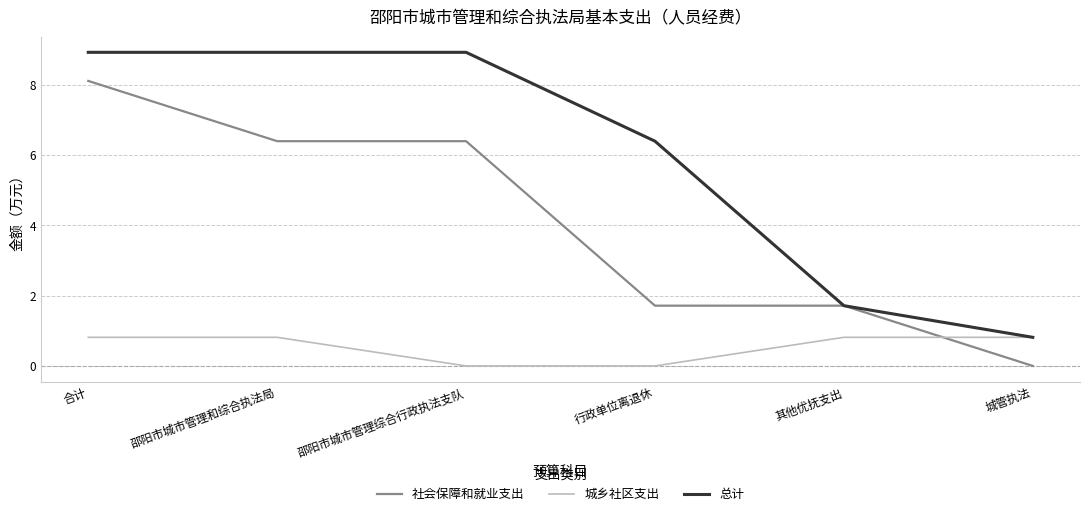

Between which two adjacent categories do 社会保障和就业支出 and 城乡社区支出 first intersect?

其他优抚支出 and 城管执法